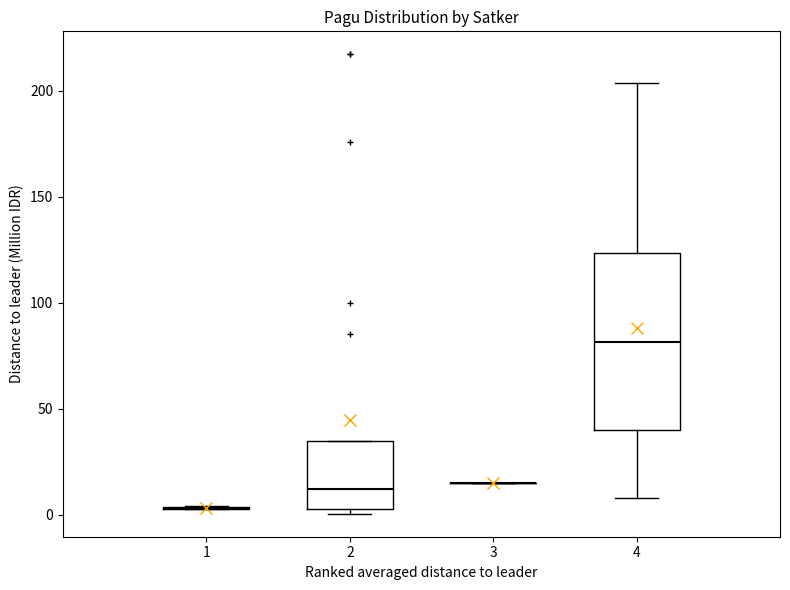

Reading left to right, transcribe this box plot: for each box, give where its median line is, the range the box spans, and where its two whiskers end, as read against the y-axis. The values are not printed on the chart, so give them approximately, as read against the axis.

1: box collapsed to a line at 5, whiskers 5 to 5
2: median 10, box 5 to 35, whiskers 0 to 35
3: box collapsed to a line at 15, whiskers 15 to 15
4: median 80, box 40 to 125, whiskers 10 to 205